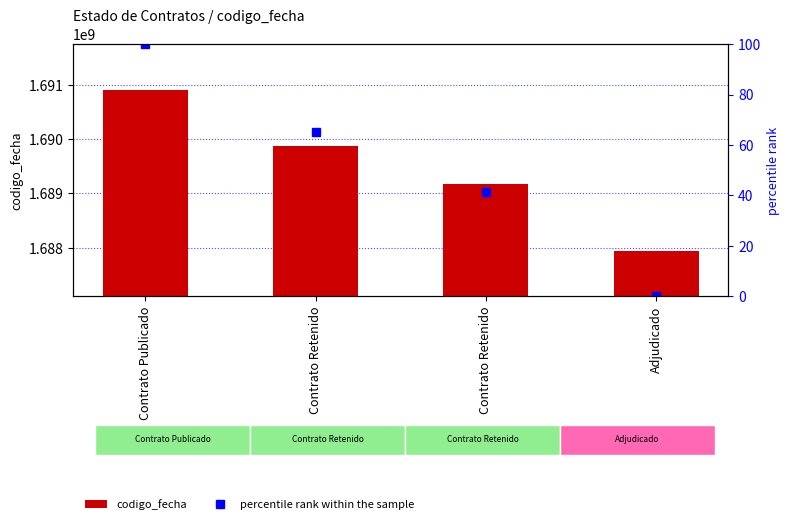

Reading left to right, list all the values displayed in this chart.

codigo_fecha: 1690900311.0	1689867531.0	1689177526.0	1687952185.0
percentile rank within the sample: 100.0	65.0	41.6	0.0